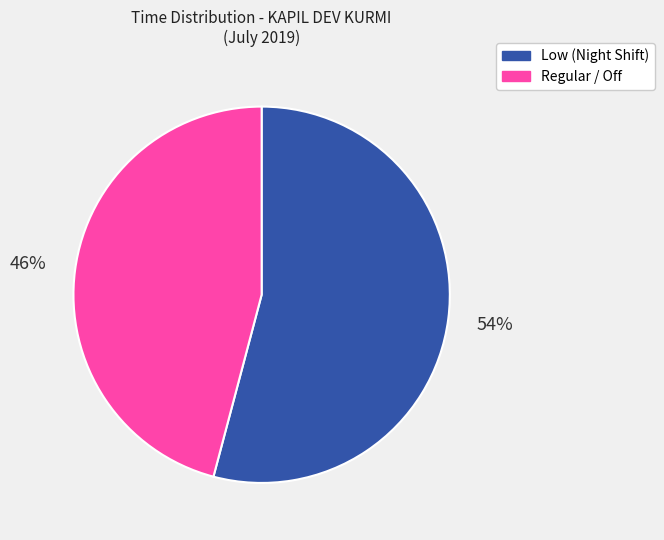

Is the sum of Low (Night Shift) and Regular / Off greater than half?

Yes